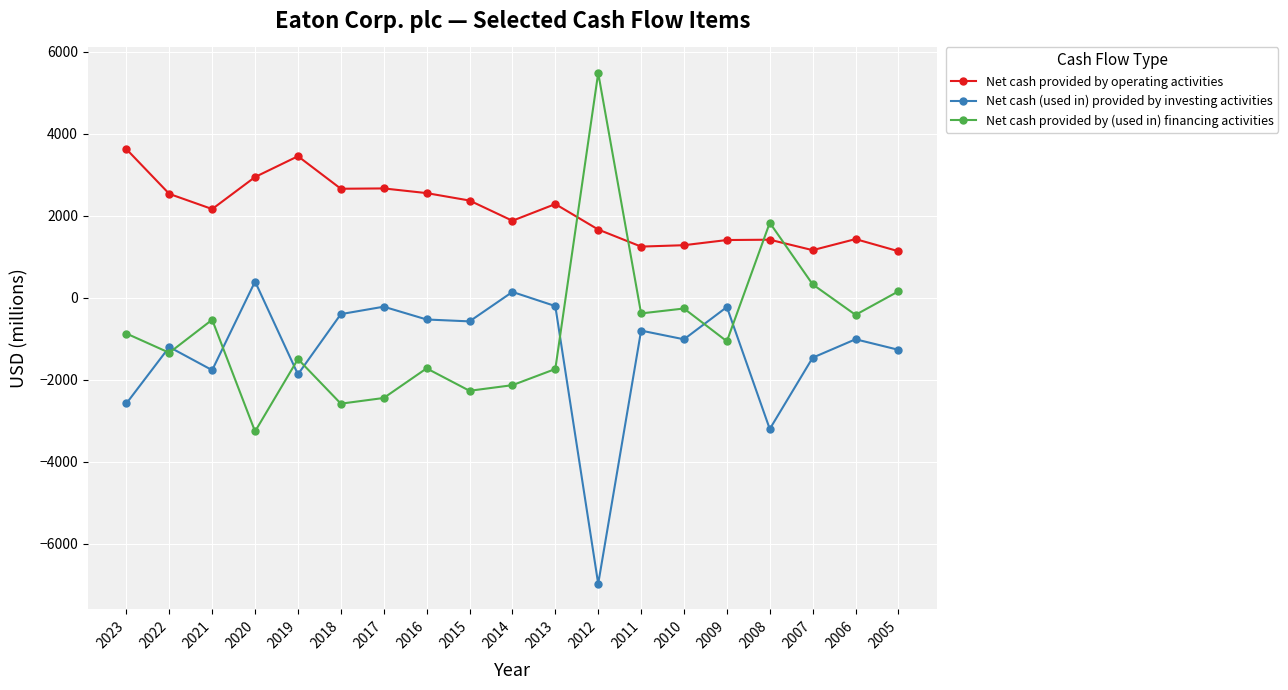

Rank the series at 2011 from lowest to highest value.

Net cash (used in) provided by investing activities, Net cash provided by (used in) financing activities, Net cash provided by operating activities